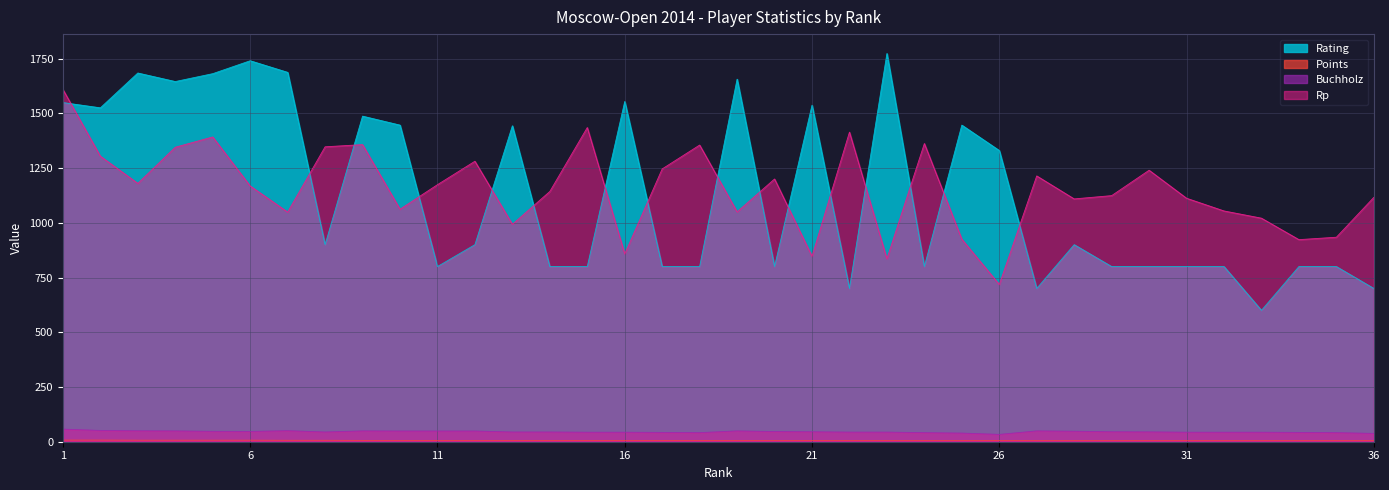

What is the sum of all Buchholz values?

1639.0